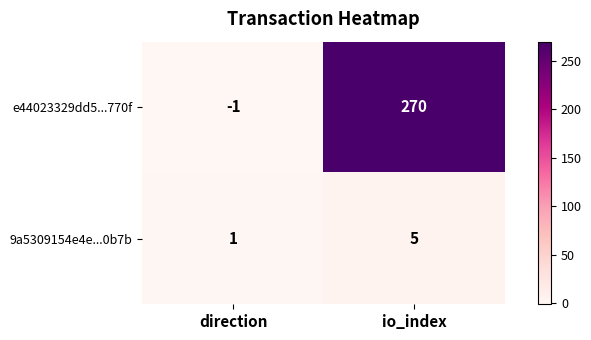

How many positive values does the e44023329dd5...770f series have?

1